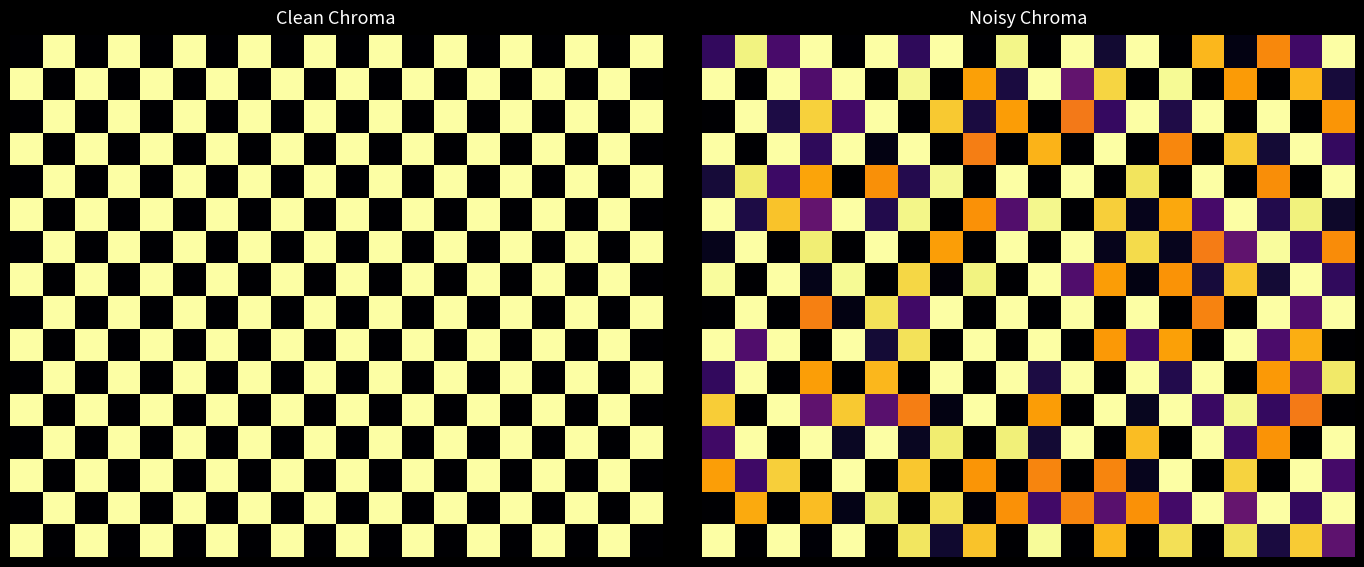

Is it true that row_2 equals 1.0 at 15?

True